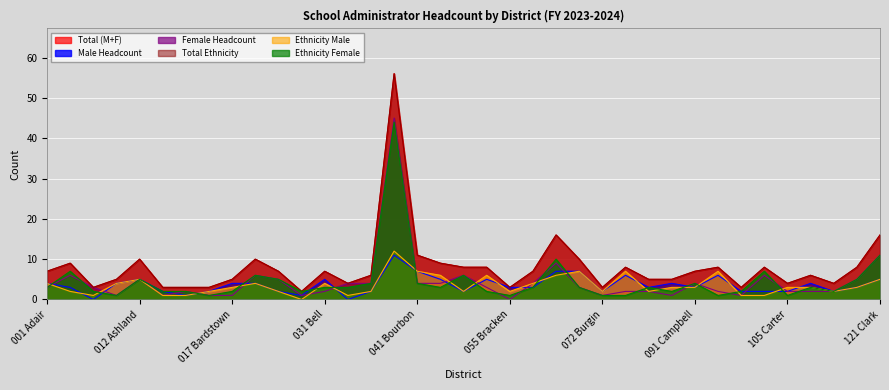

Which label corresponds to the smallest value in the chart?

006 Anchorage